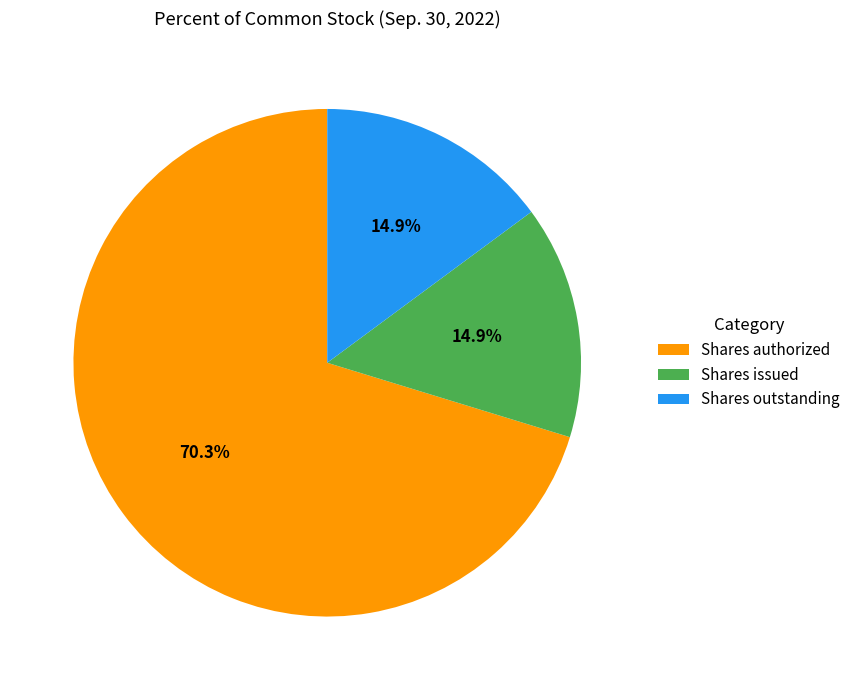

Combined, do Shares issued and Shares authorized account for over 50%?

Yes